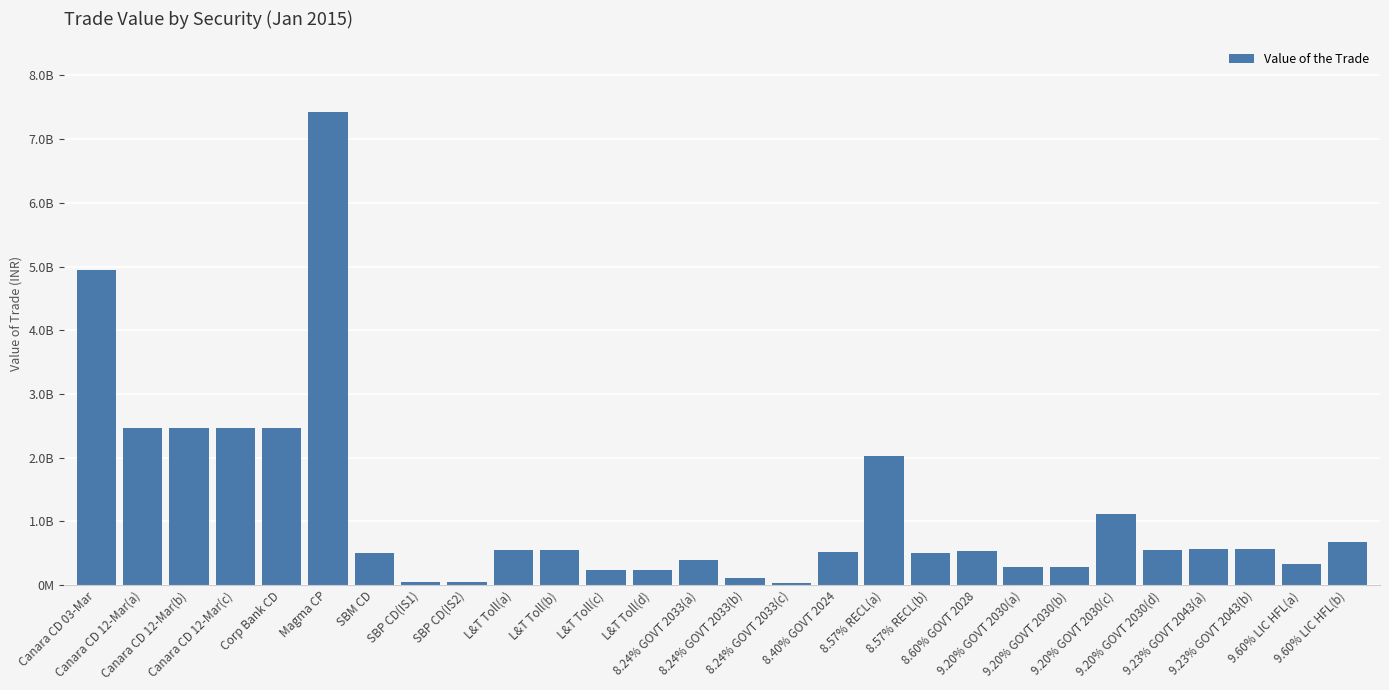

At which category does the chart reach its minimum across all series?

8.24% GOVT 2033(c)